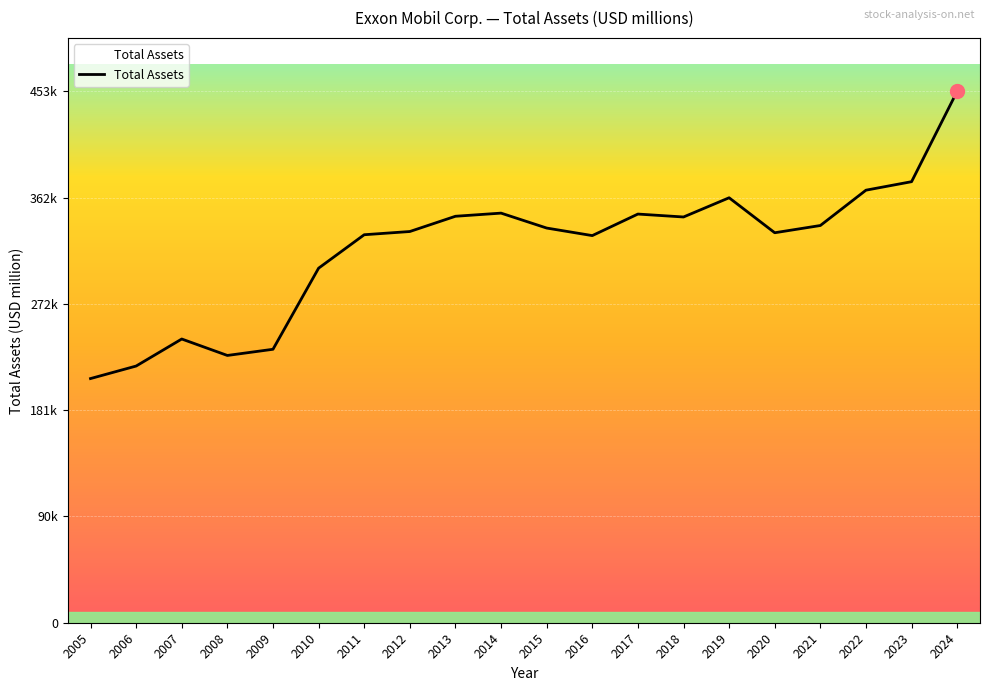

Reading left to right, extract all data points from this chart.

2005=208335	2006=219015	2007=242082	2008=228052	2009=233323	2010=302510	2011=331052	2012=333795	2013=346808	2014=349493	2015=336758	2016=330314	2017=348691	2018=346196	2019=362597	2020=332750	2021=338923	2022=369067	2023=376317	2024=453475